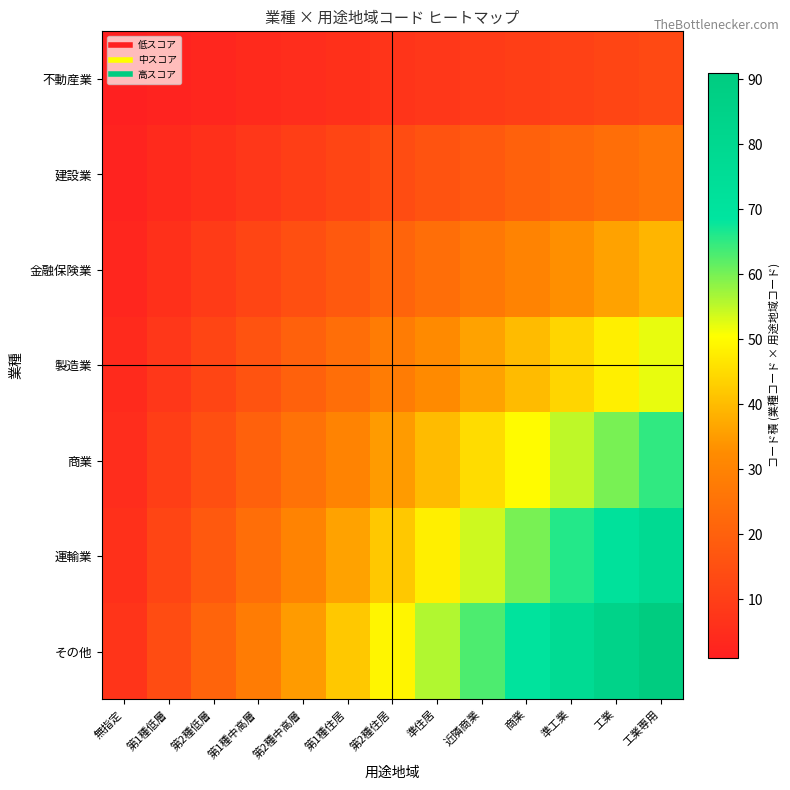

How many data points does each series have?

13